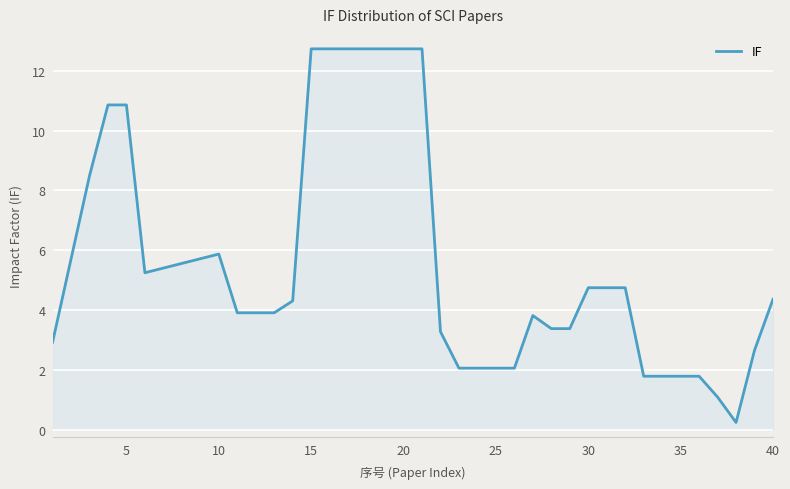

What is the difference between the maximum and minimum values?

12.5